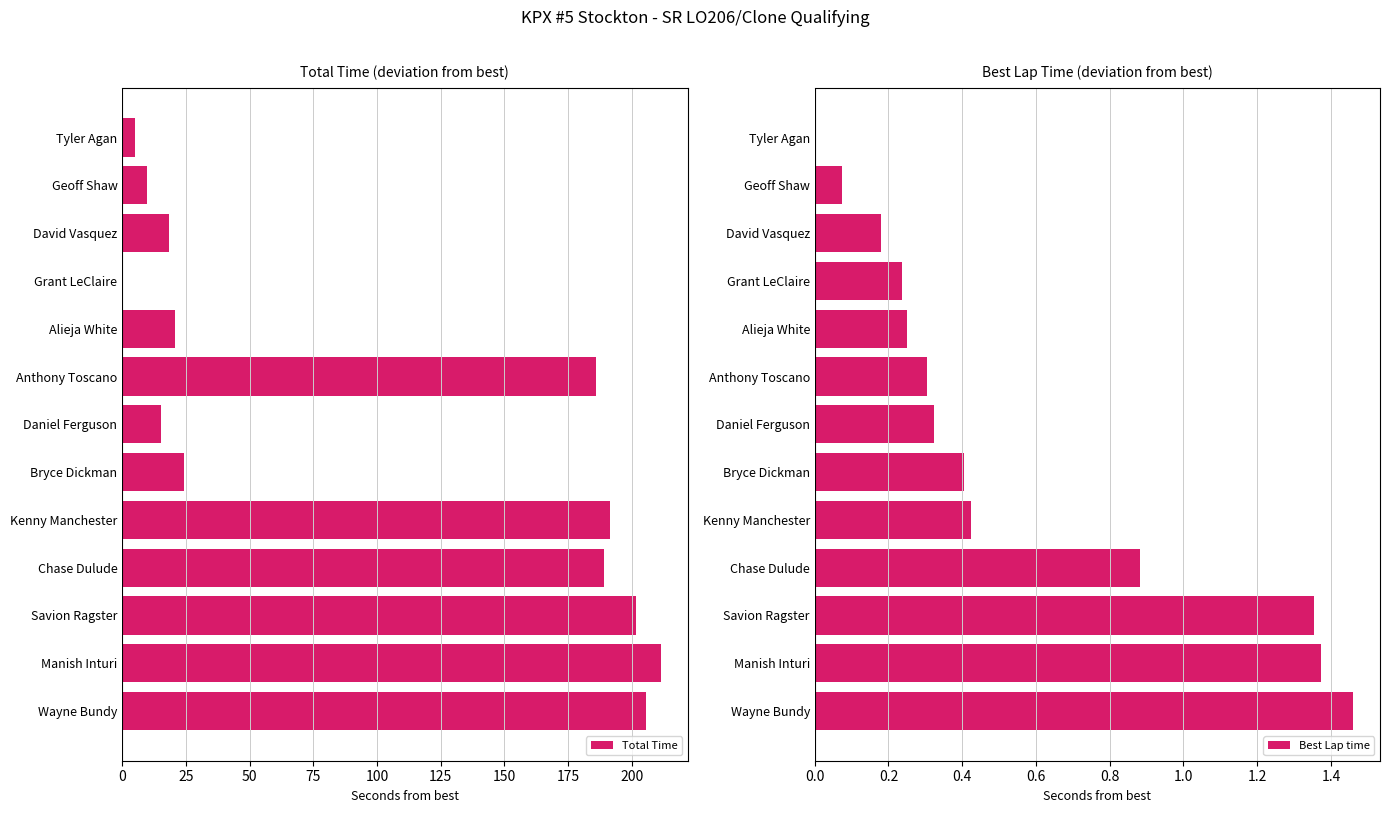

Is it true that Total Time equals 31.5 at Alieja White?

False